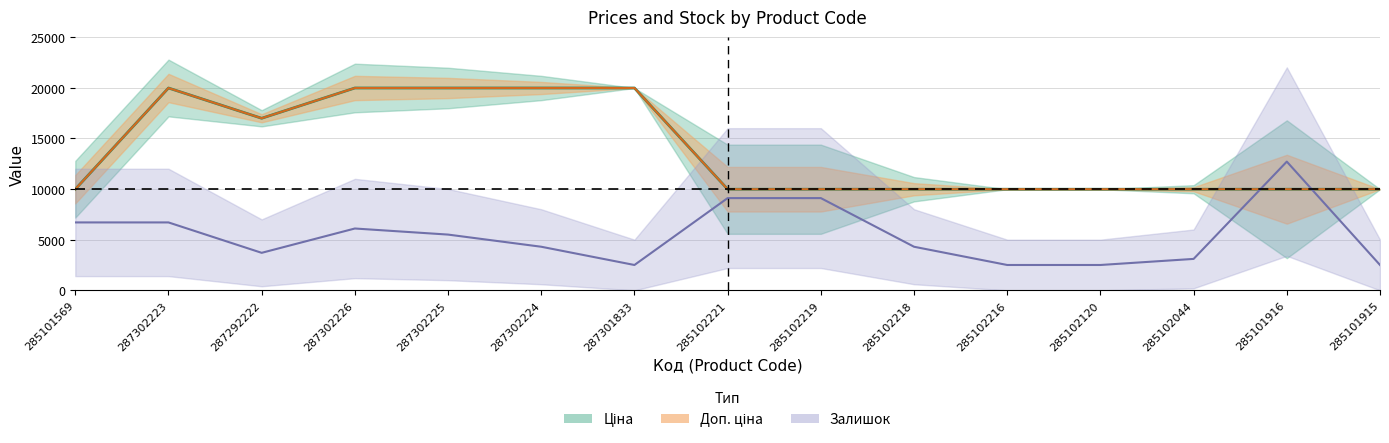

Which label corresponds to the smallest value in the chart?

287301833